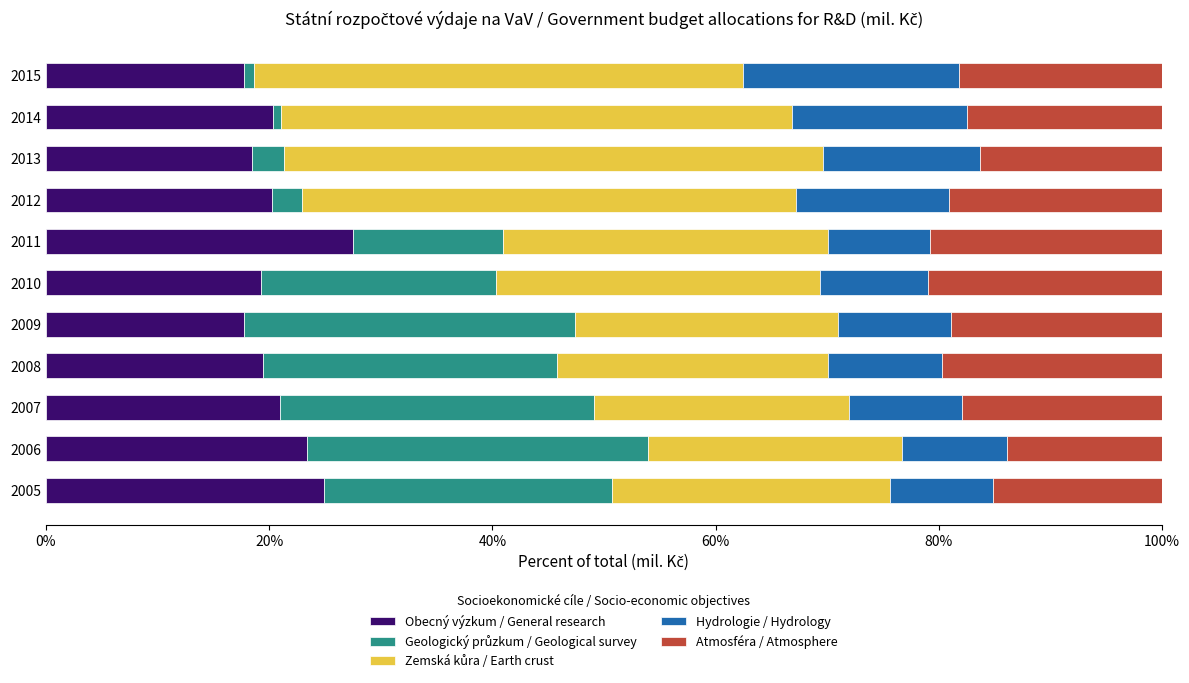

At which label does Obecný výzkum / General research reach its peak?

2011